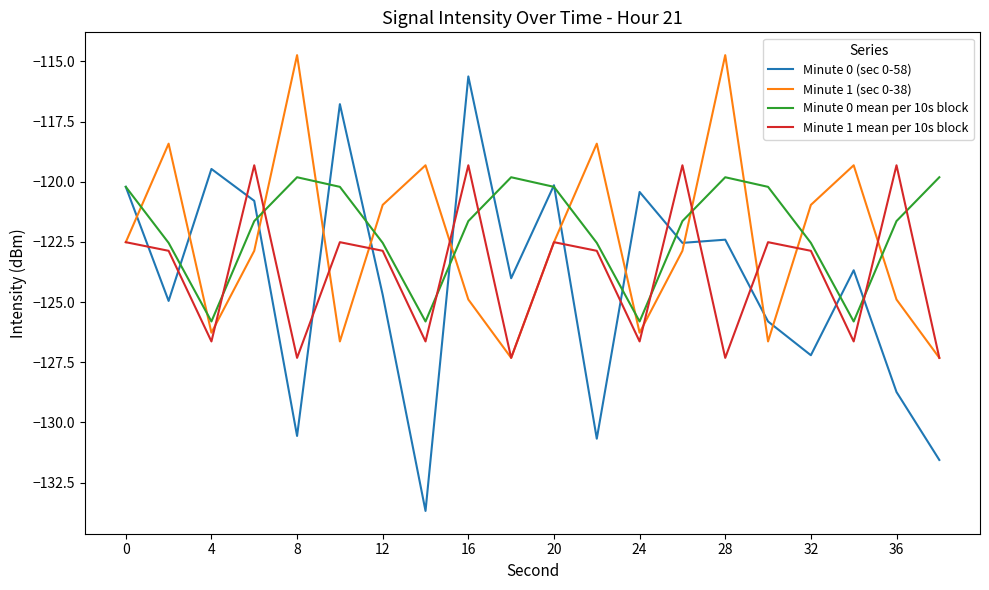

Which series has the largest range (max minus min)?

Minute 0 (sec 0-58)